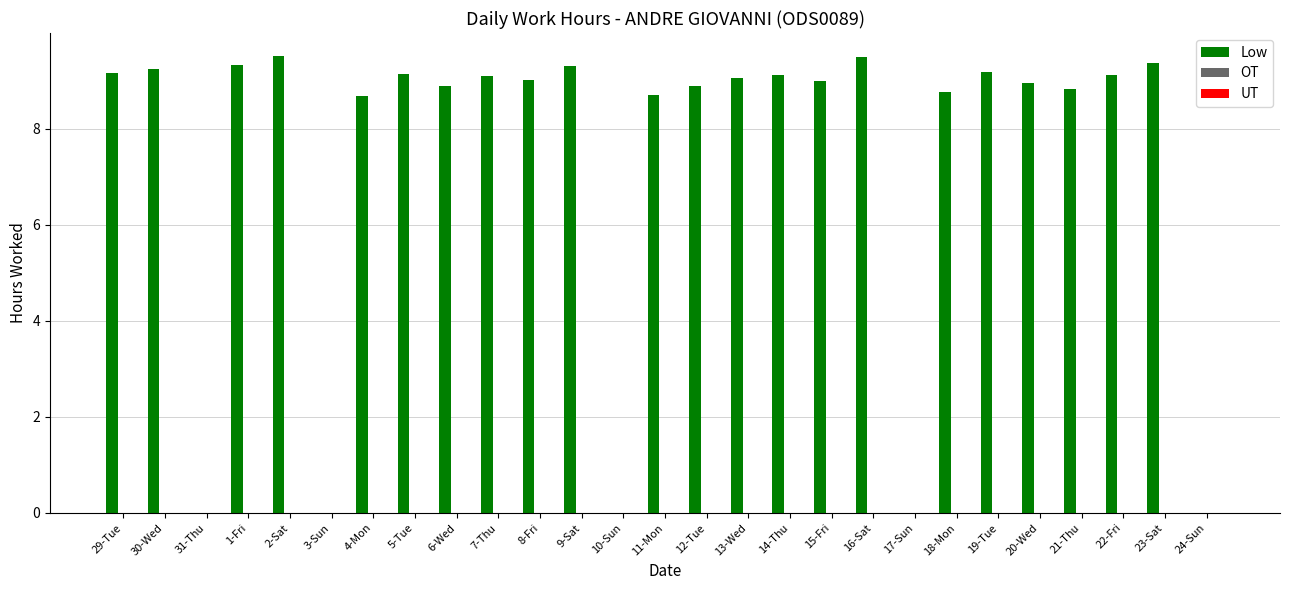

How many distinct data groups are displayed?

1